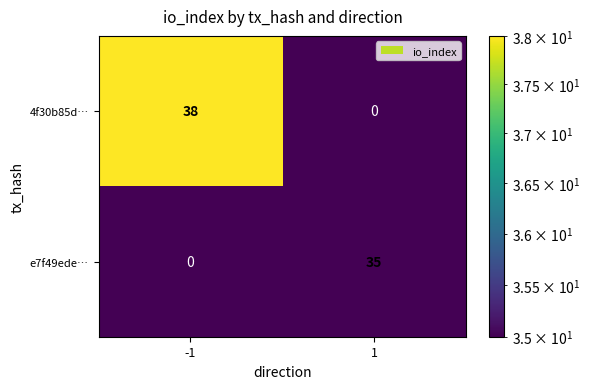

True or false: e7f49ede… has a value of 23 at 1.

False